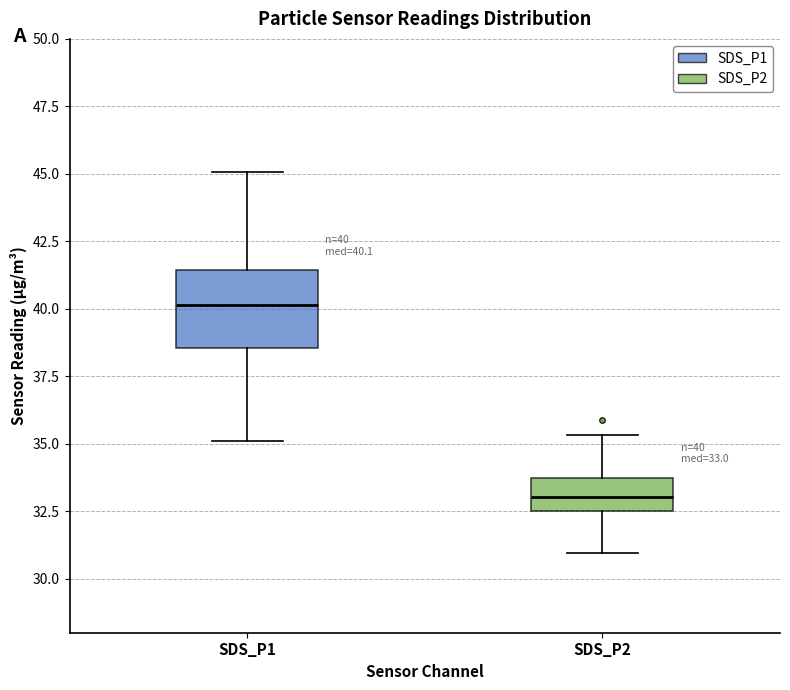

Which box has the highest median line?

SDS_P1